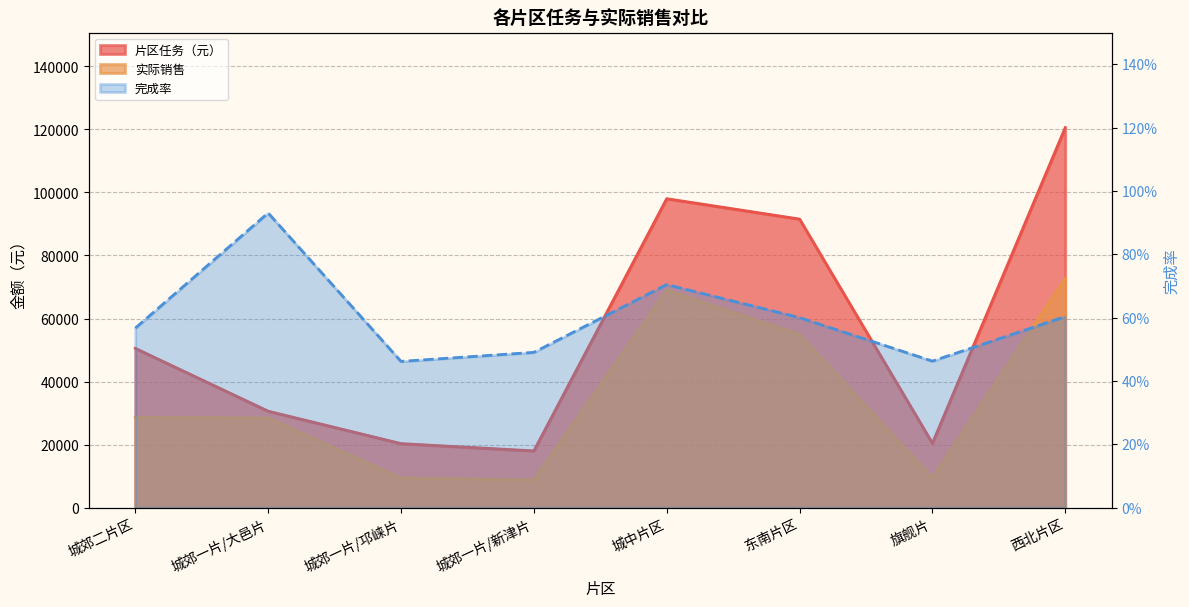

How many lines are shown in the chart?

2